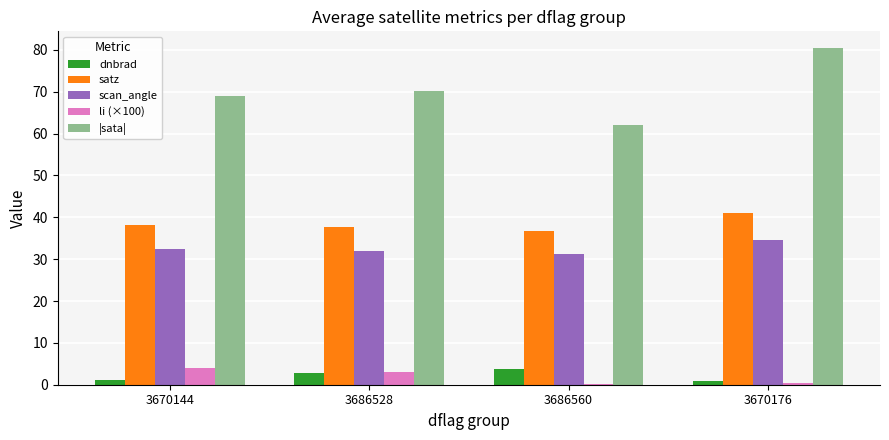

Between 3686528 and 3670176, which series saw the biggest shift?

|sata|